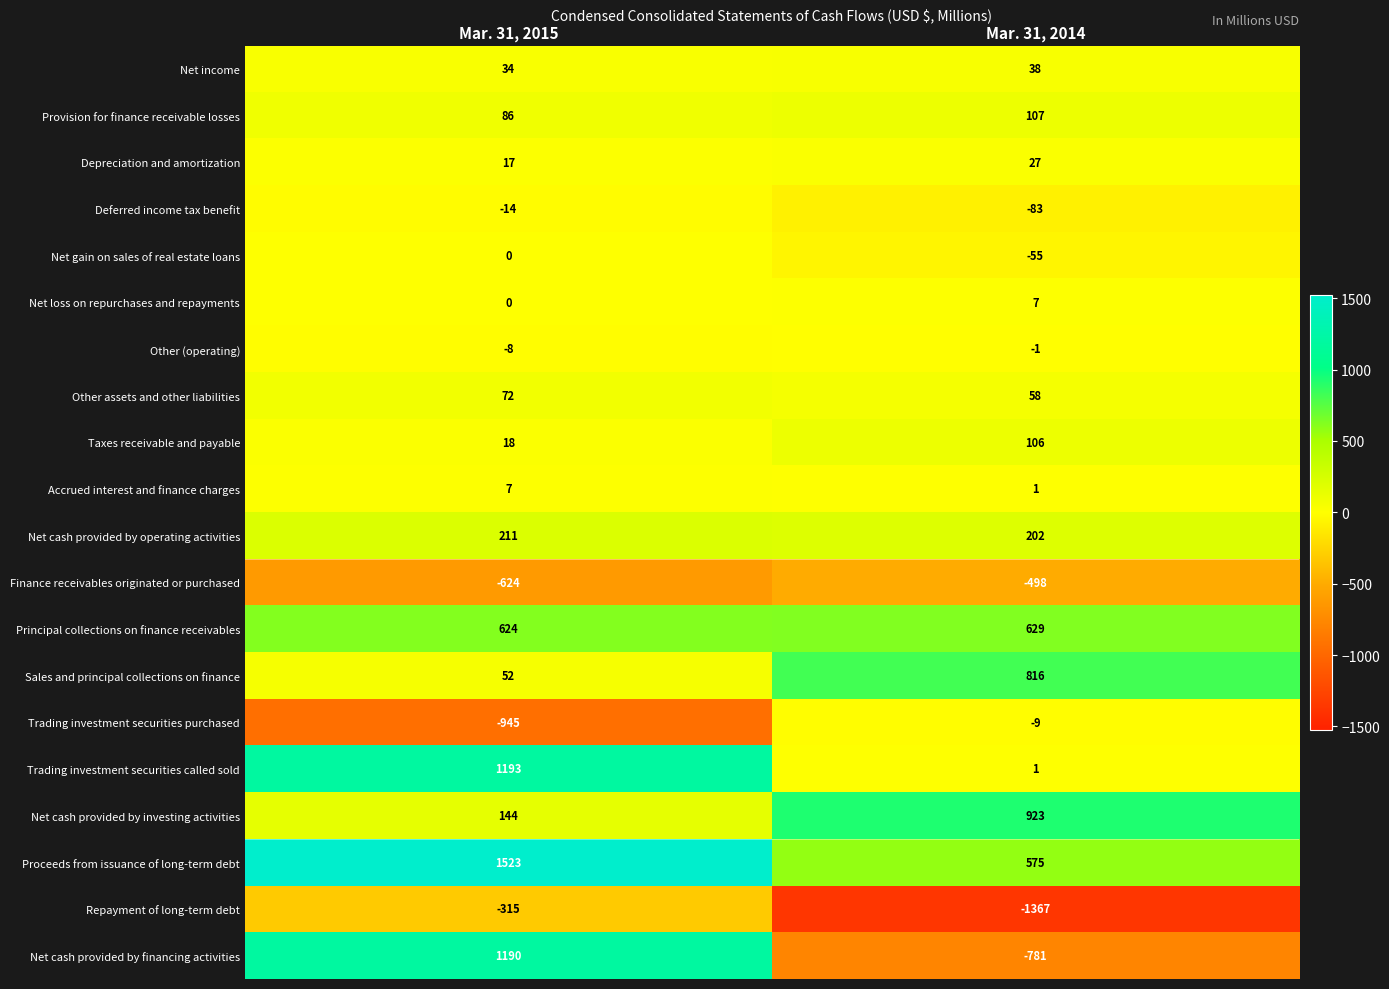

Where is Deferred income tax benefit nearest to the value -48?

Mar. 31, 2015